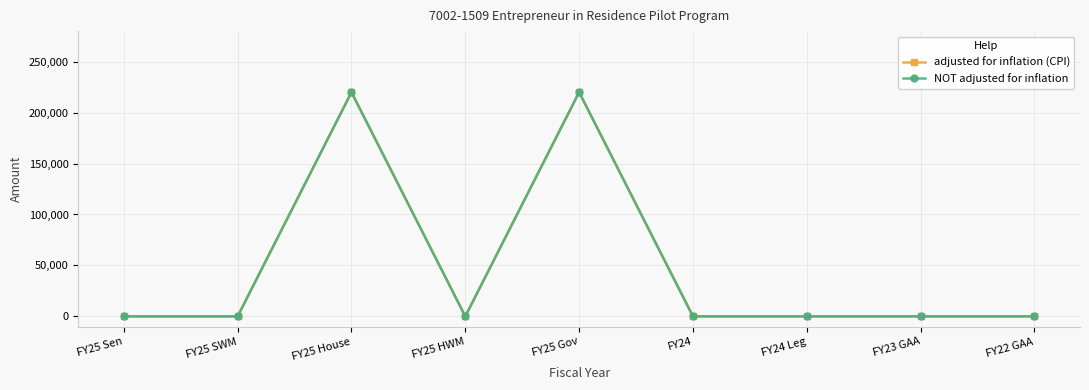

Is this an area chart (filled region under the line)?

No